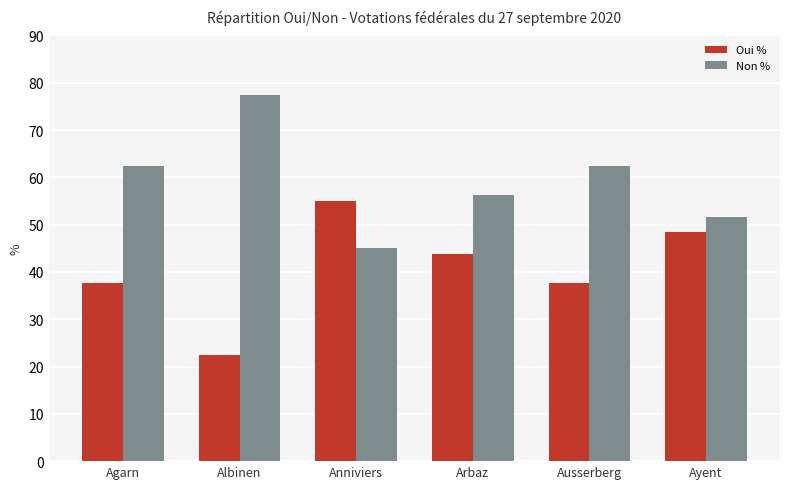

What is the approximate value of Non % at Ayent?

51.6